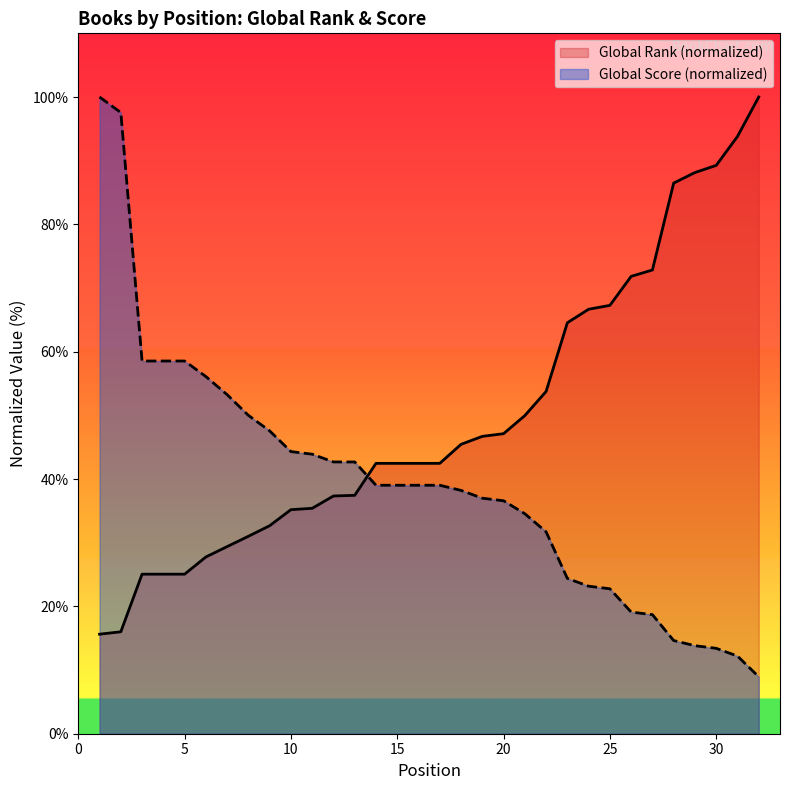

What are all the series names shown in the legend?

Global Rank (normalized), Global Score (normalized)